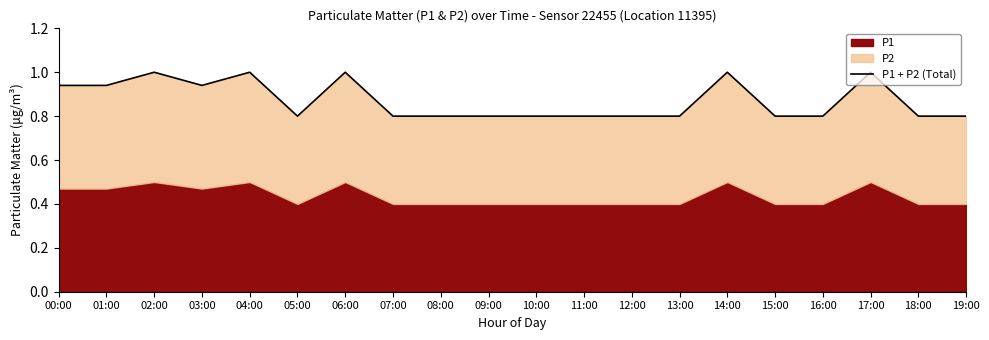

How many values are between 0 and 1?

20